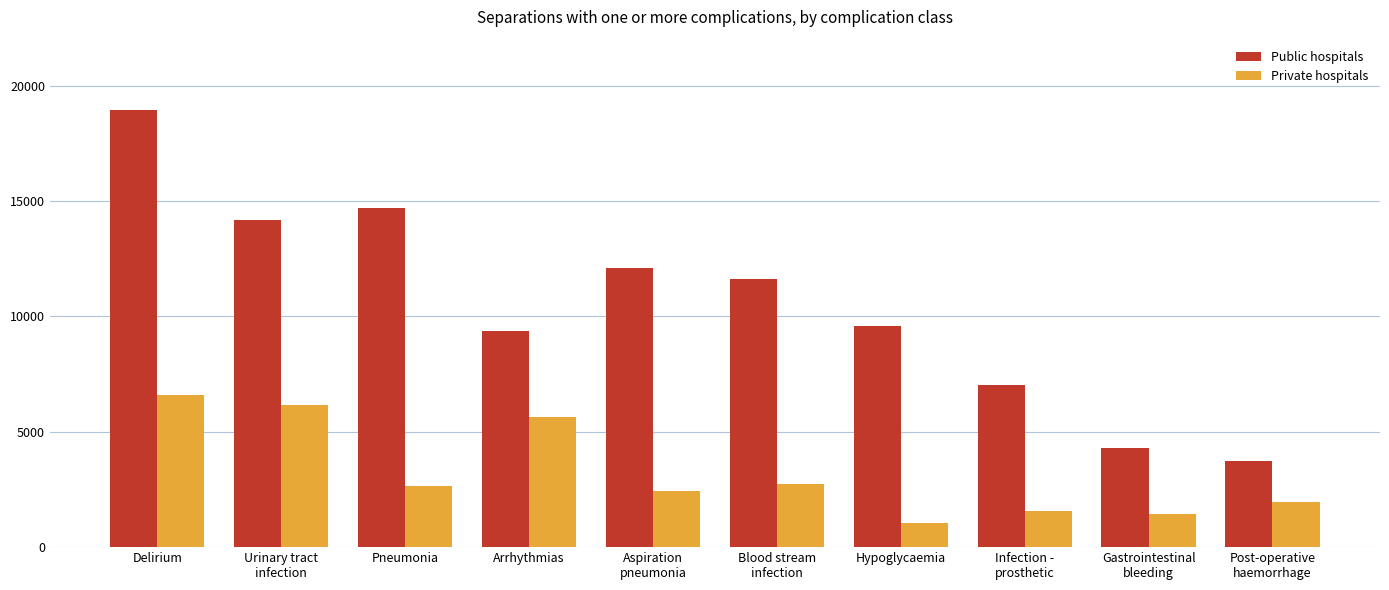

Which series has the largest range (max minus min)?

Public hospitals